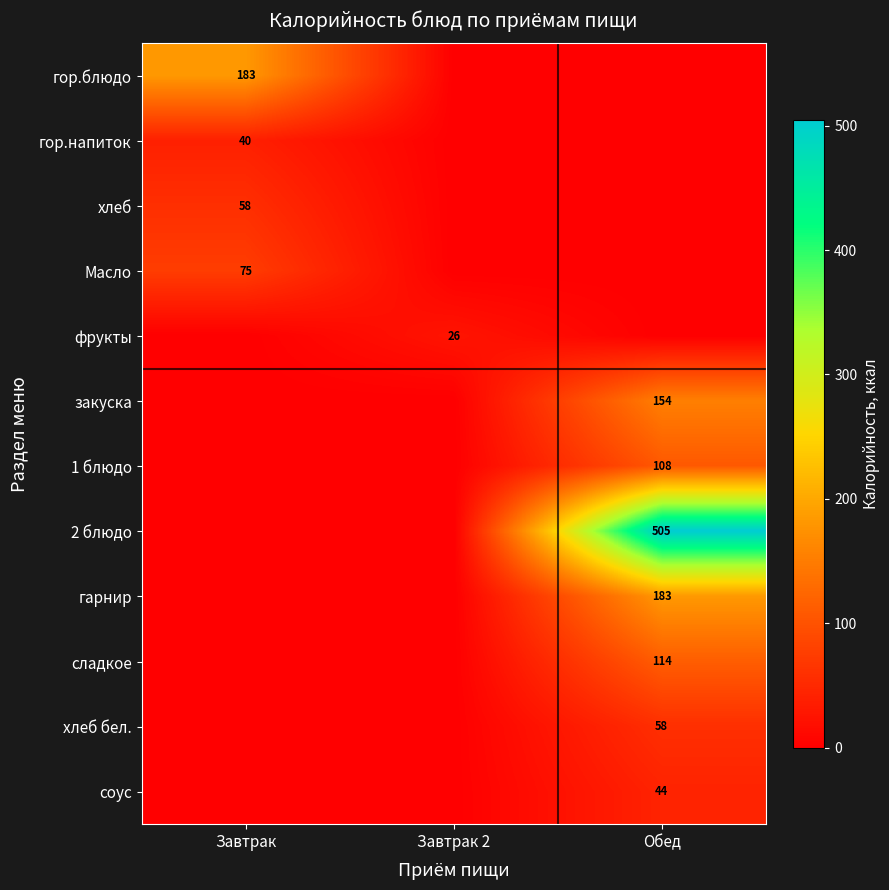

Which label corresponds to the smallest value in the chart?

Завтрак 2